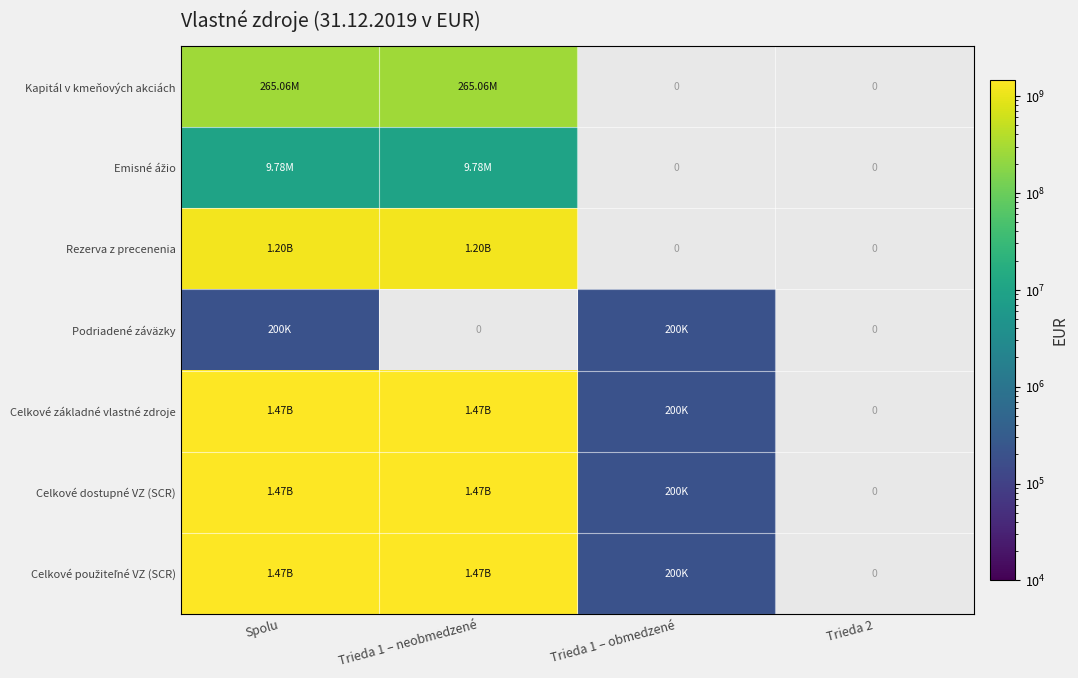

Read the Rezerva z precenenia value at Trieda 1 – neobmedzené.

1197778431.3